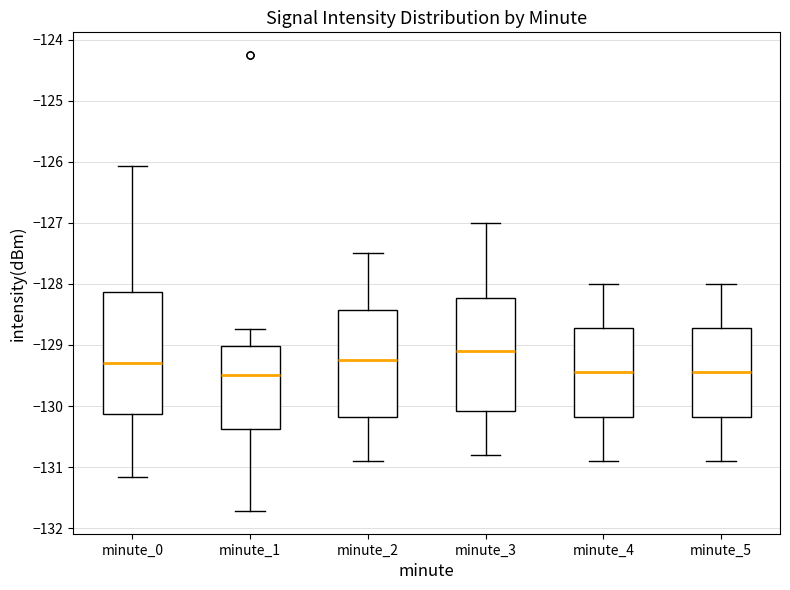

Which box's median line is the highest?

minute_3